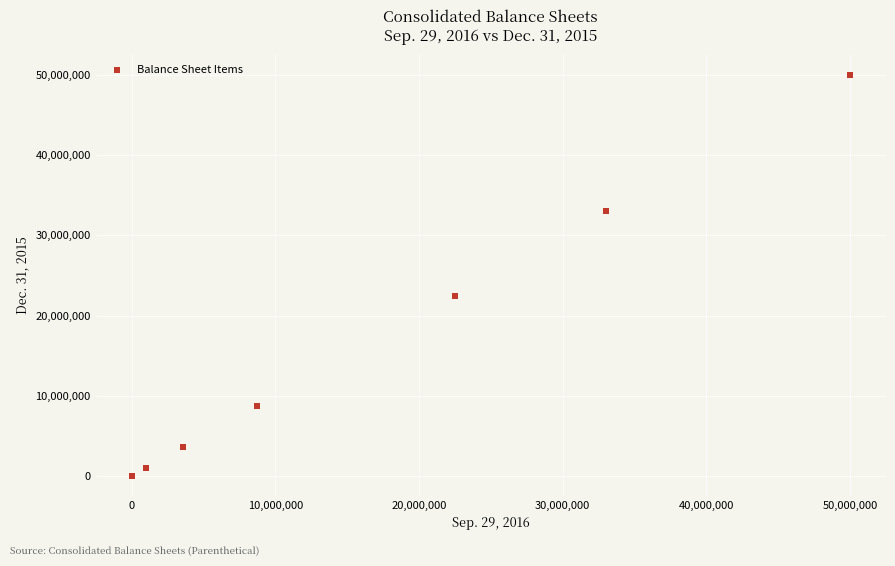

What Y value in the scatter plot is closest to 25000000?

22478541